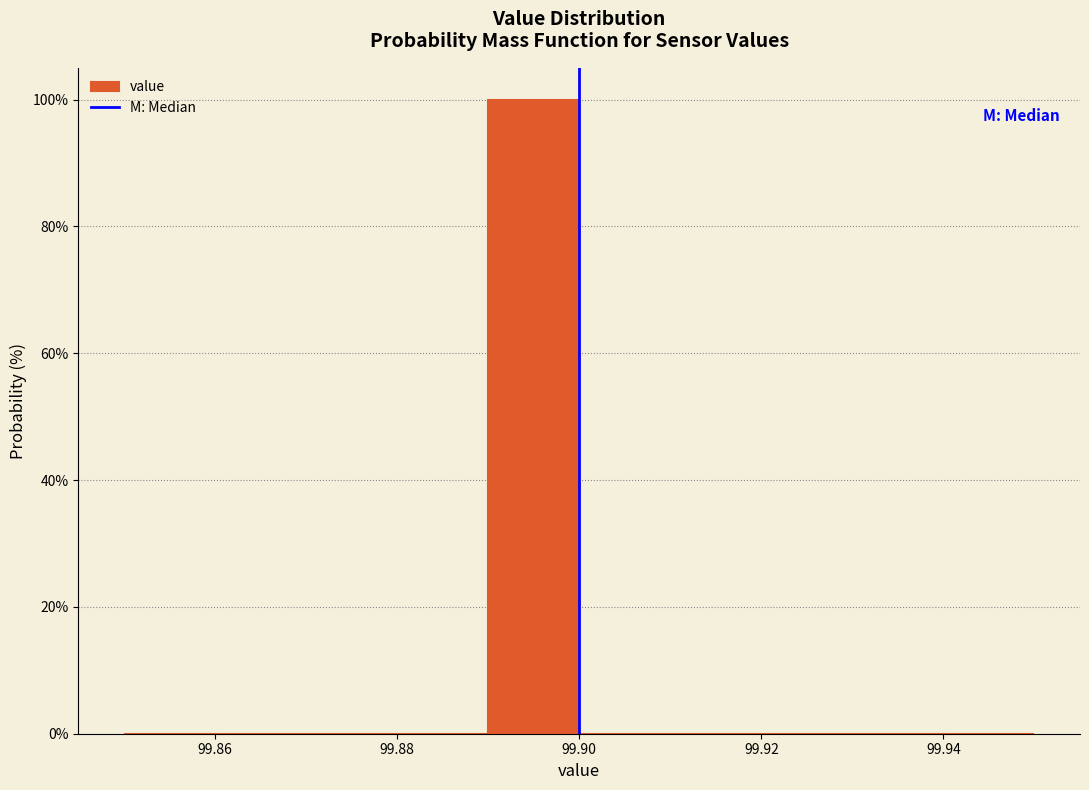

Reading left to right, transcribe this chart: for each bar, give the range it covers on the x-axis and its height. The values are not printed on the chart, so give them approximately, as read against the axis.

99.85 to 99.86: 0
99.86 to 99.87: 0
99.87 to 99.88: 0
99.88 to 99.89: 0
99.89 to 99.90: 100
99.90 to 99.91: 0
99.91 to 99.92: 0
99.92 to 99.93: 0
99.93 to 99.94: 0
99.94 to 99.95: 0